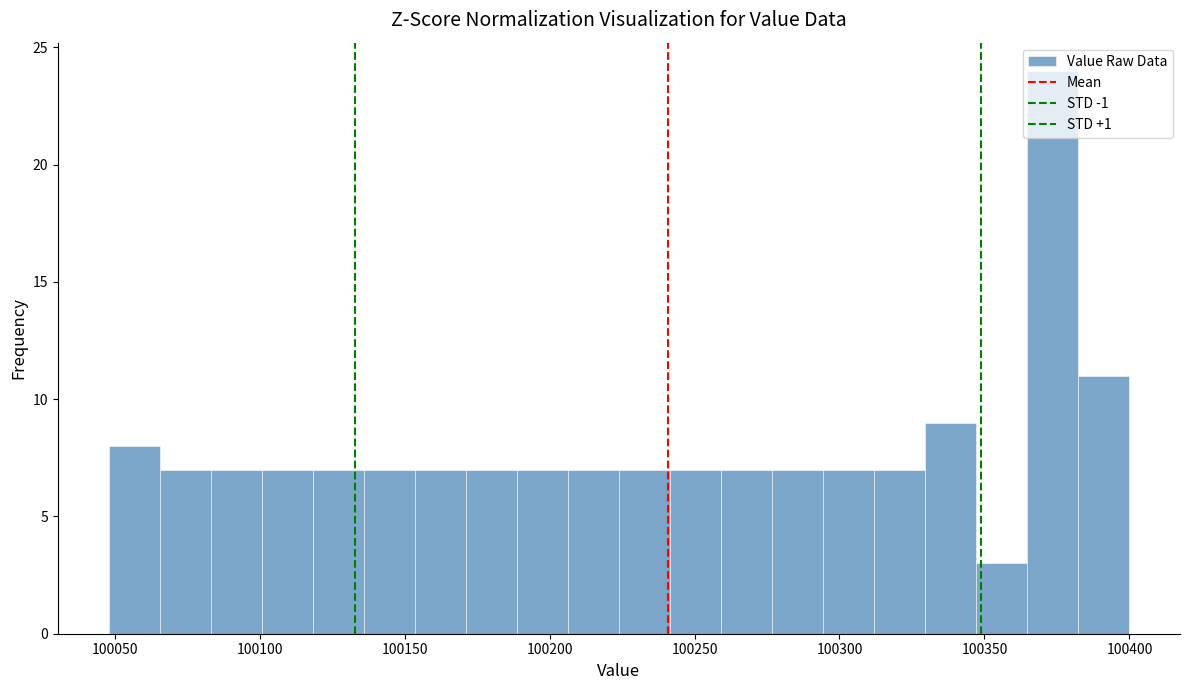

Read against the x-axis, roughly where is the centre of the tallest bar?

100375